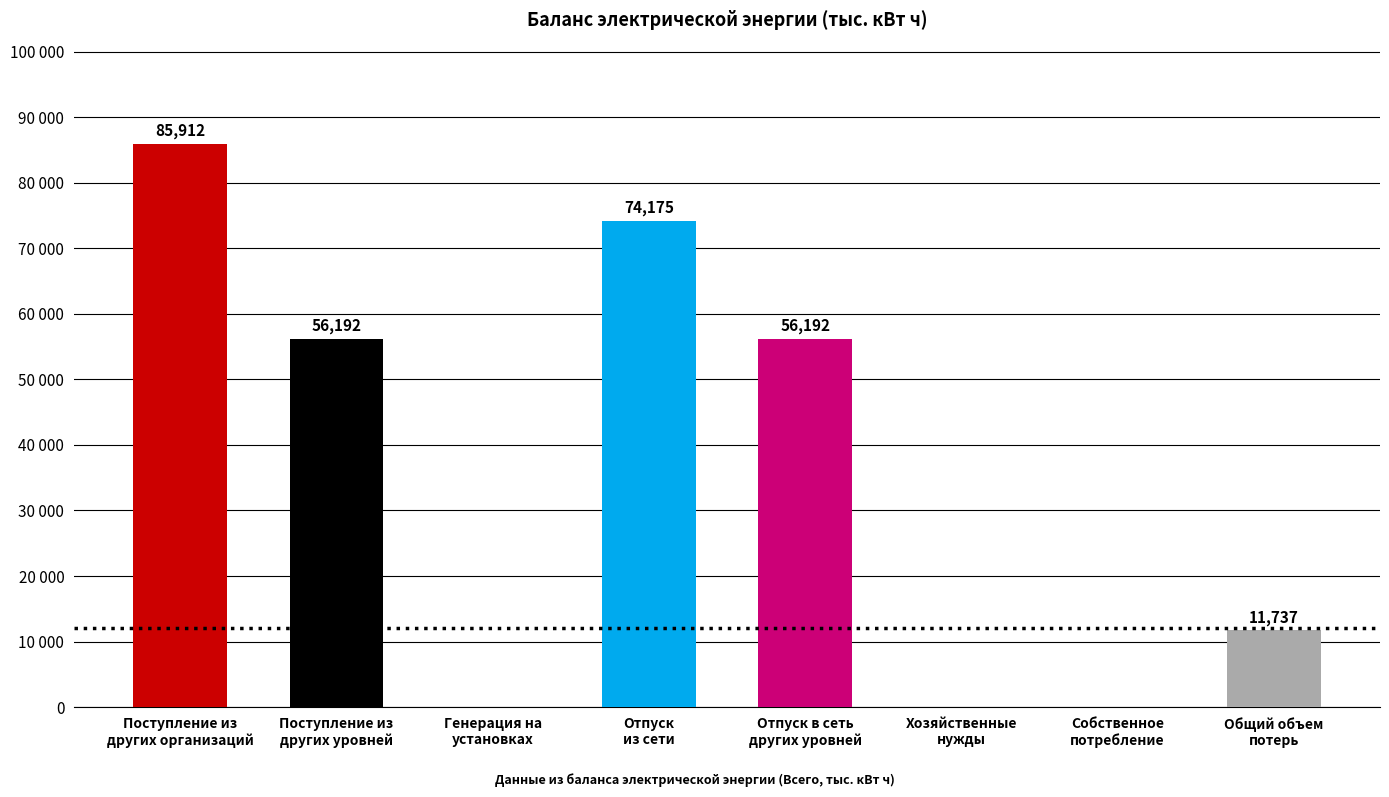

What is the ratio of the value at Поступление из
других организаций to the value at Поступление из
других уровней?

1.5